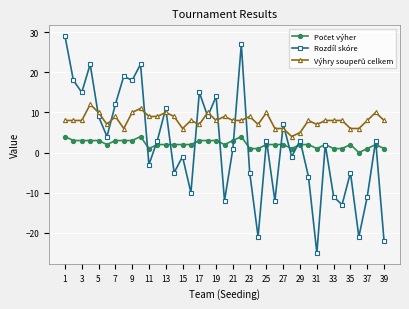

At how many categories does at least one series exceed 13?

10